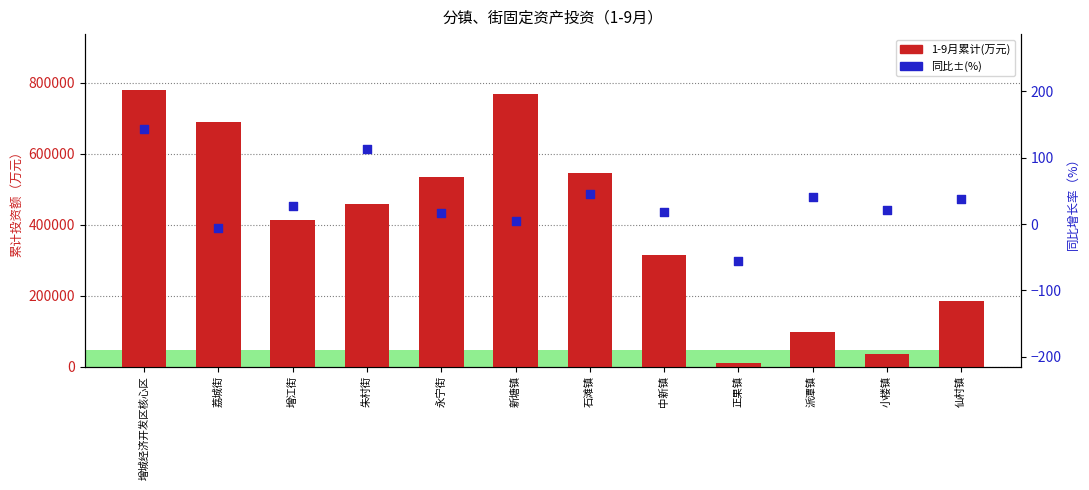

Which series reaches the minimum Y coordinate?

同比±(%)